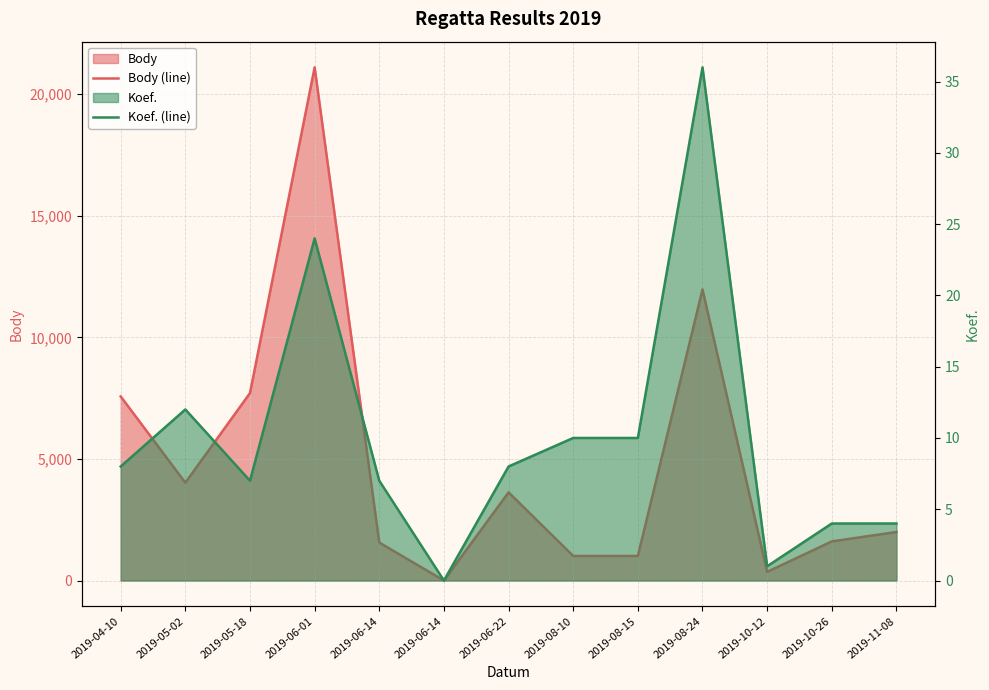

How many categories are shown in the chart?

13